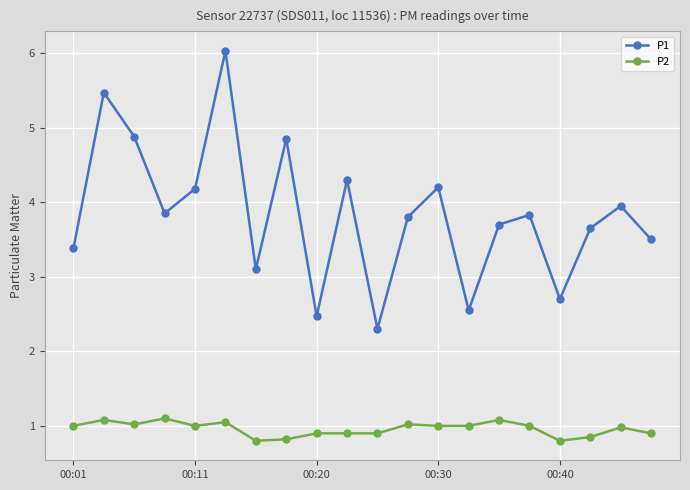

Is this an area chart (filled region under the line)?

No